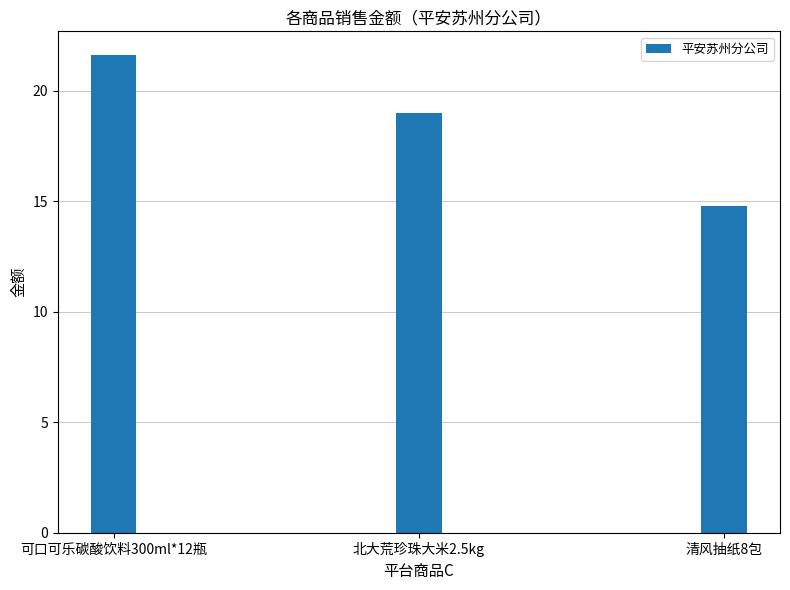

At which label is the value closest to 18?

北大荒珍珠大米2.5kg